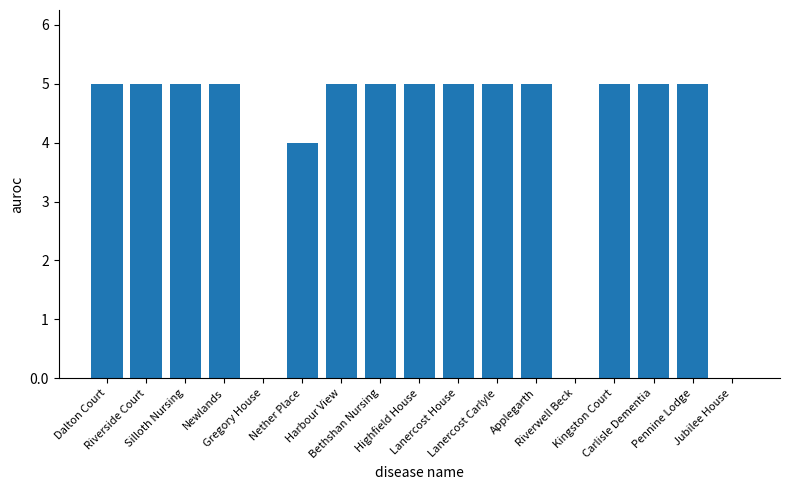

What is the sum of all values?

69